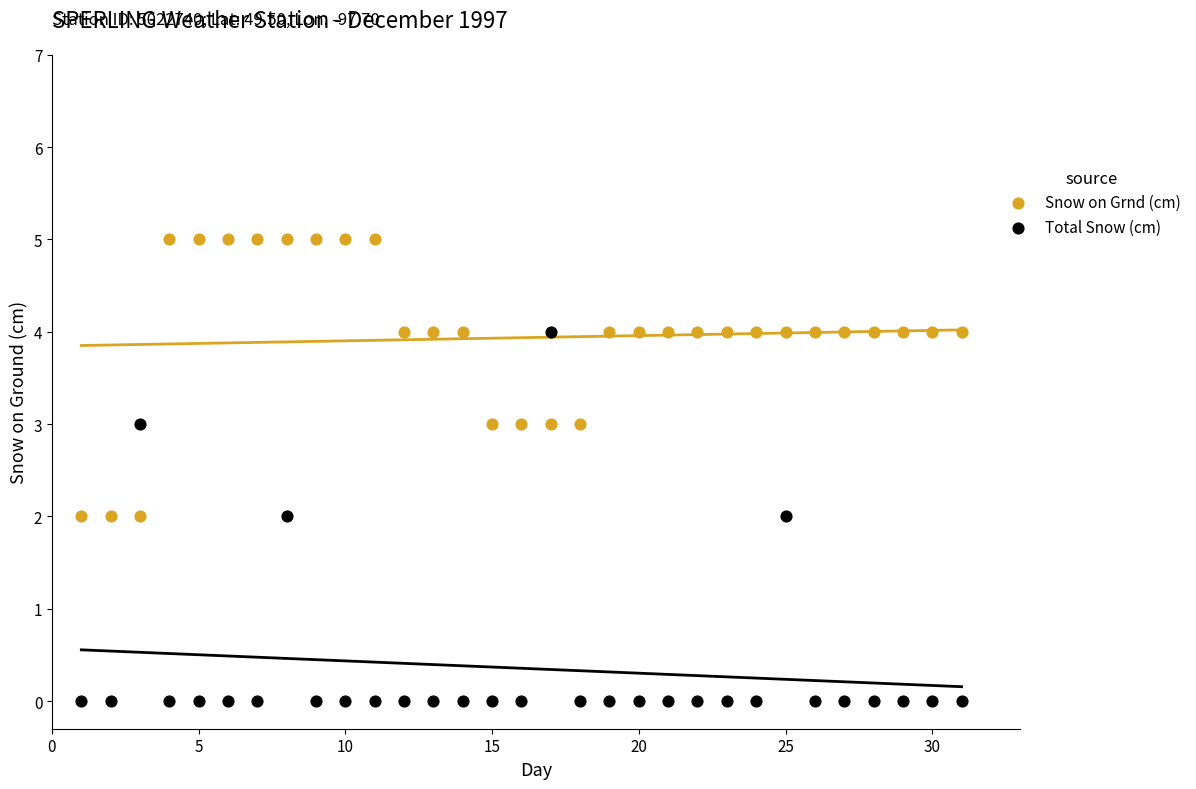

What are all the series names shown in the legend?

Snow on Grnd (cm), Total Snow (cm)